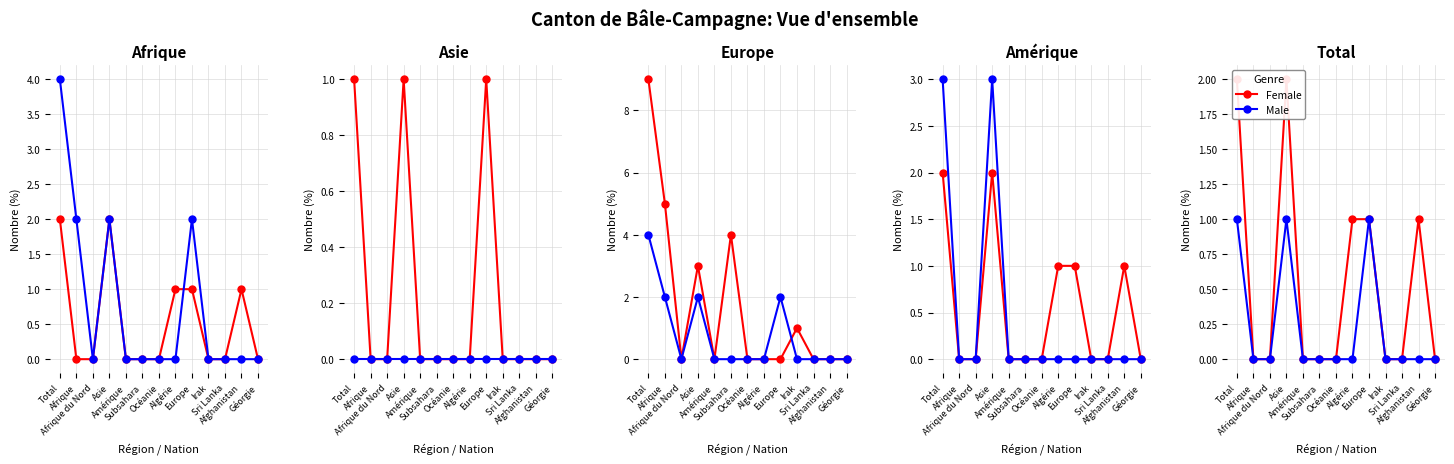

The value of Female at Géorgie is -1. True or false?

False